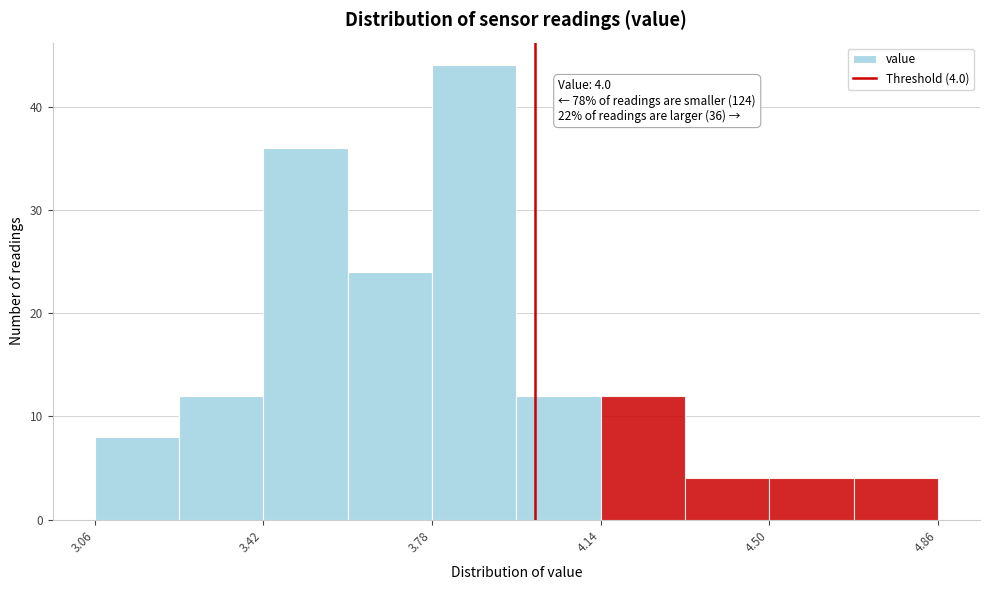

Read against the x-axis, roughly where is the centre of the tallest bar?

3.85